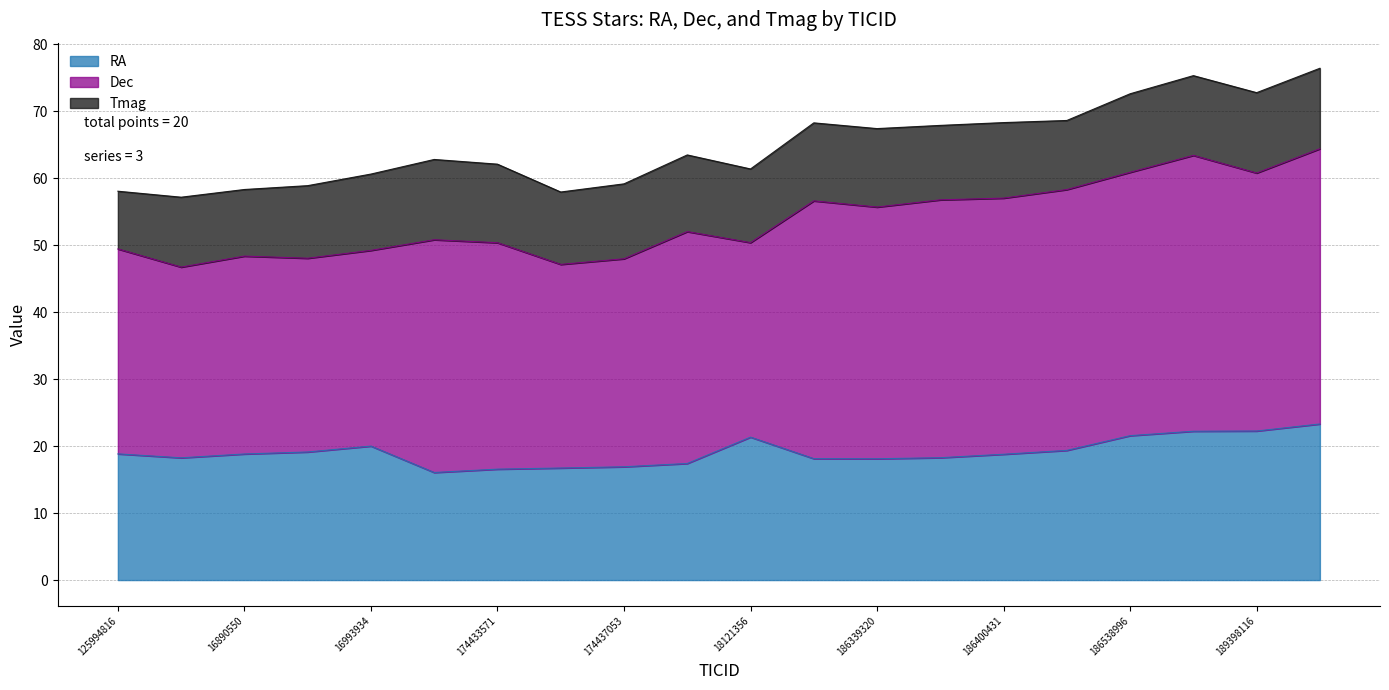

What is the spread (max minus min) of values at 174436504?

19.6